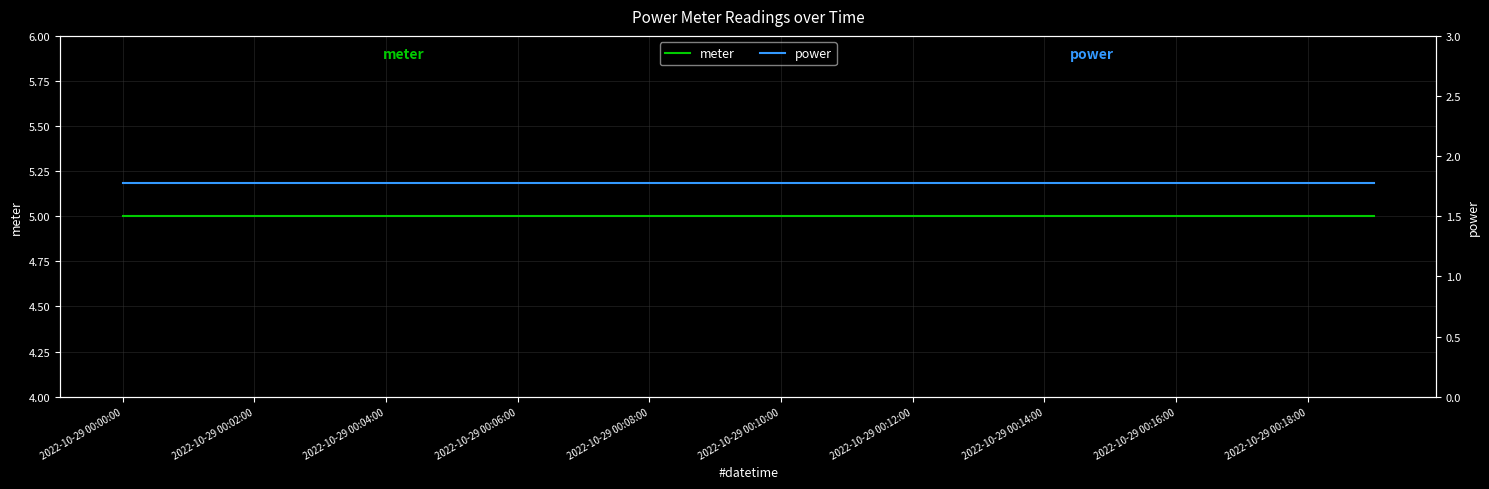

What is the difference between the highest and lowest values at 2022-10-29 00:14:00?

3.2